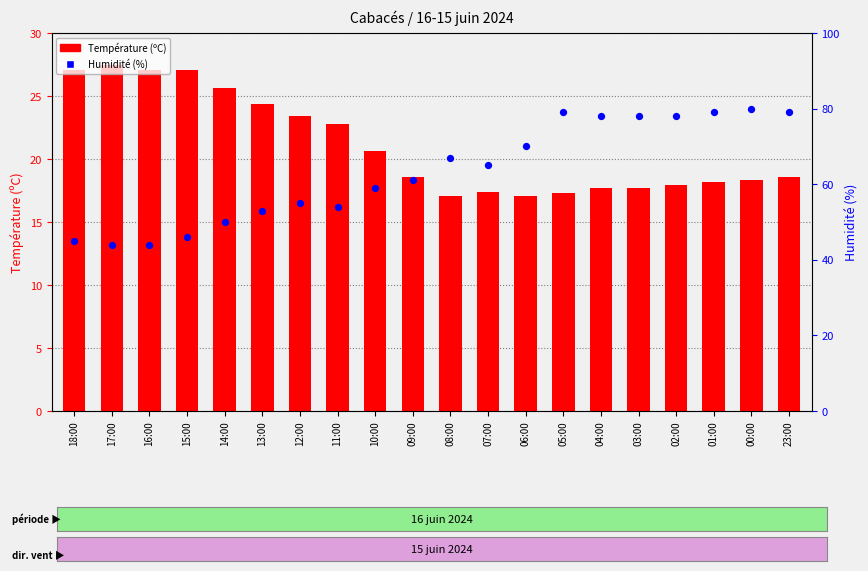

Which series has the widest spread of Y values?

Humidité (%)